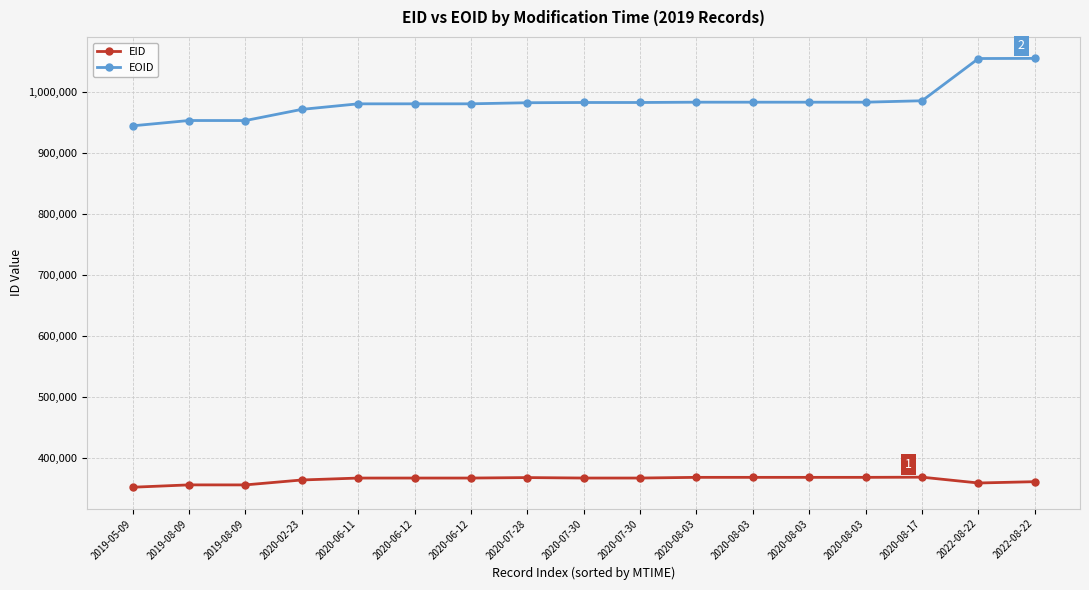

Does the chart display data point markers on the line(s)?

Yes